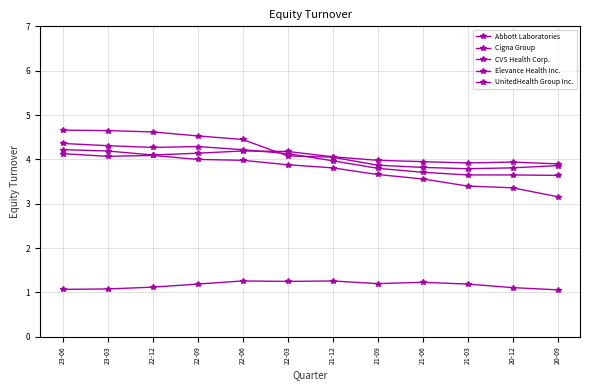

In Cigna Group, how many points are lower than both neighbors (excluding endpoints)?

1